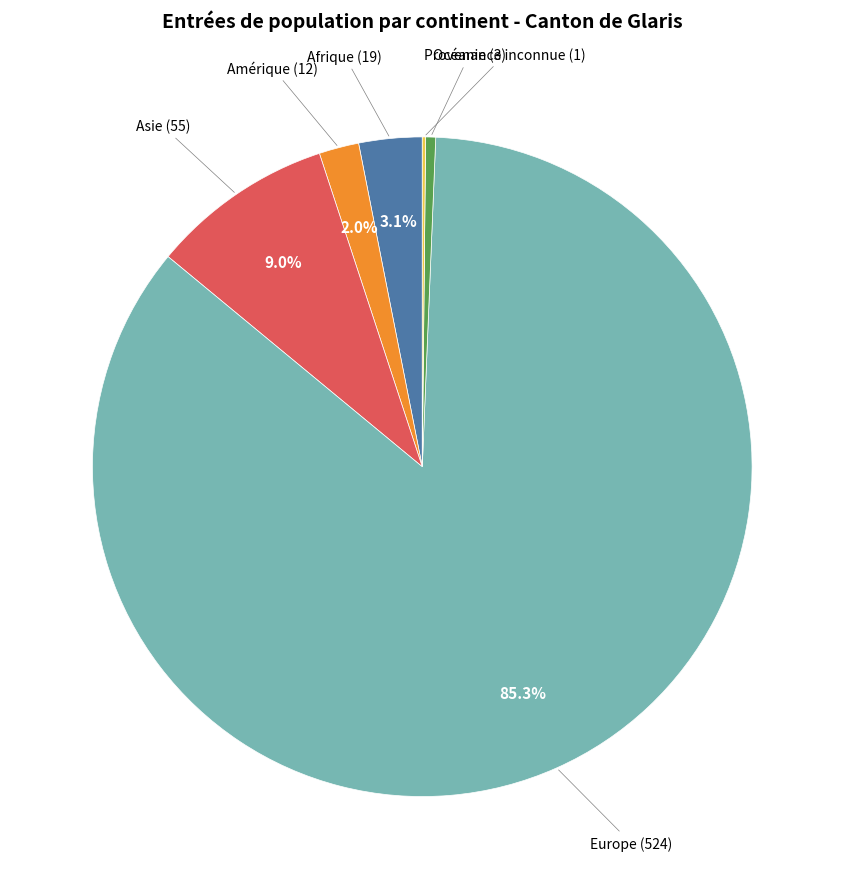

Between Océanie and Asie, which is larger?

Asie